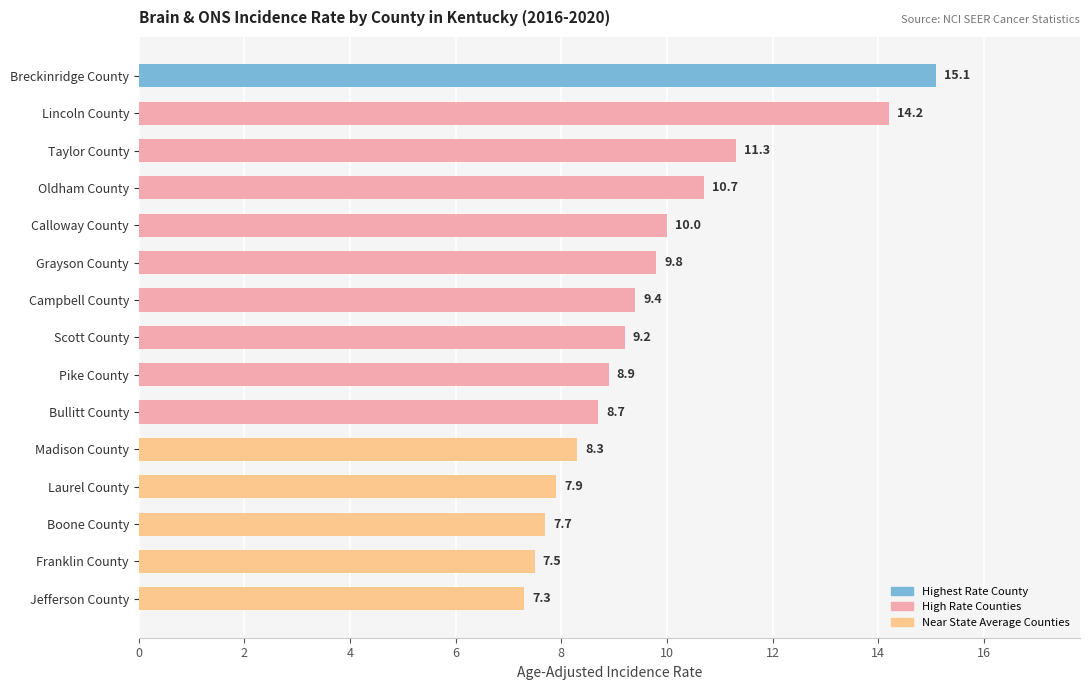

Approximately how many times larger is the value at Madison County compared to Laurel County?

1.1